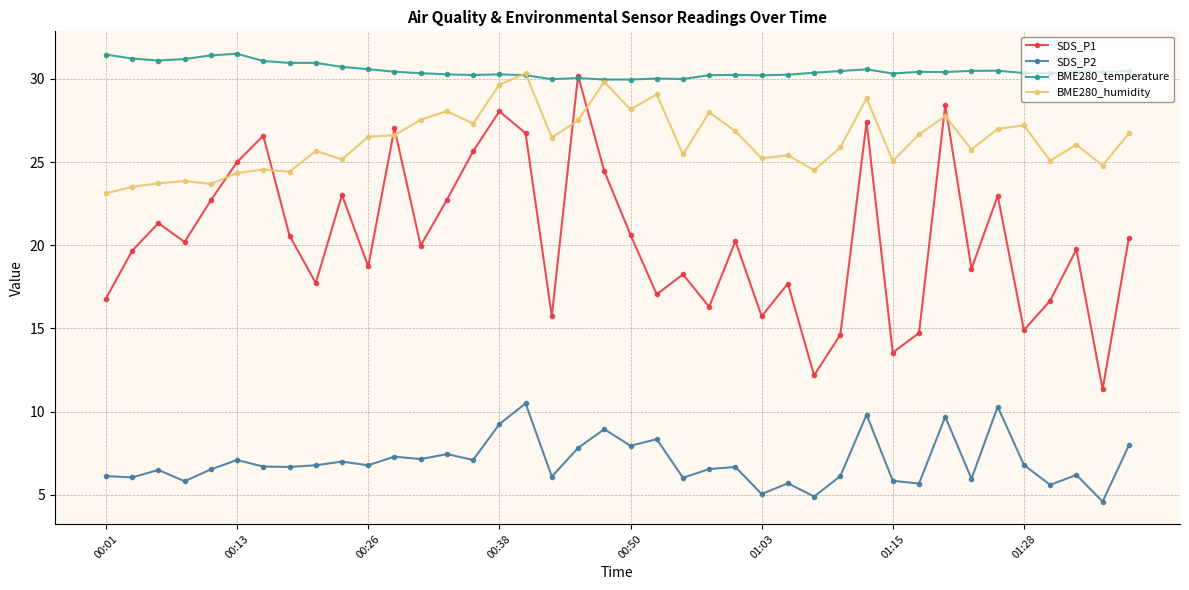

Which series has the largest range (max minus min)?

SDS_P1